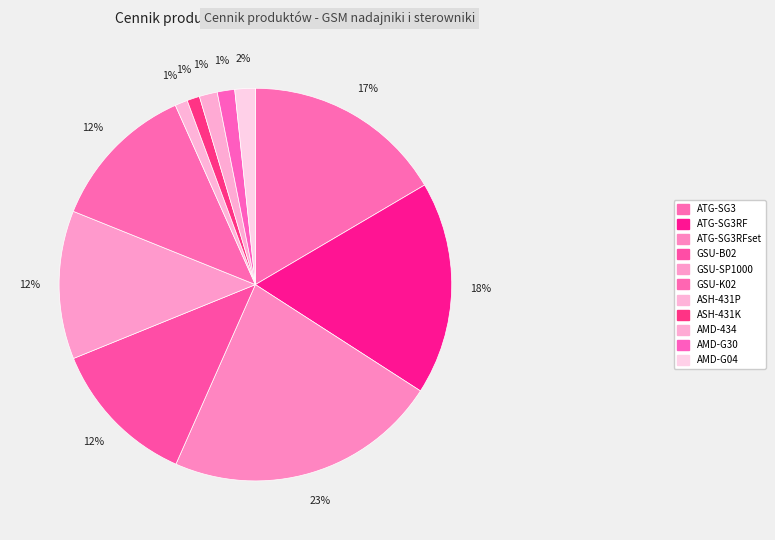

To the nearest percent, what is the average slice percentage?

9%